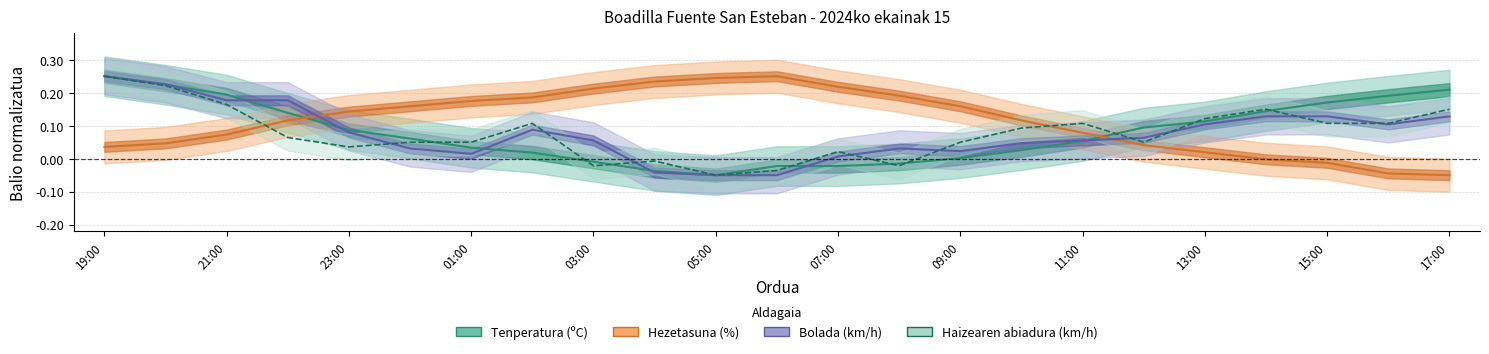

The Tenperatura (ºC) series shows -0.0 at 13. True or false?

True